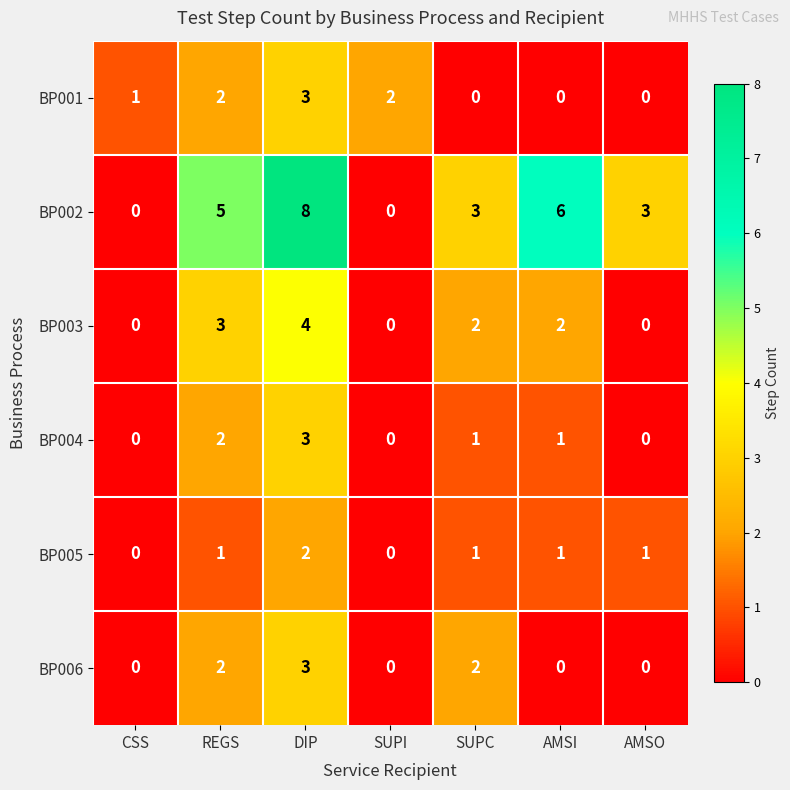

What is the difference between the highest and lowest values at AMSO?

3